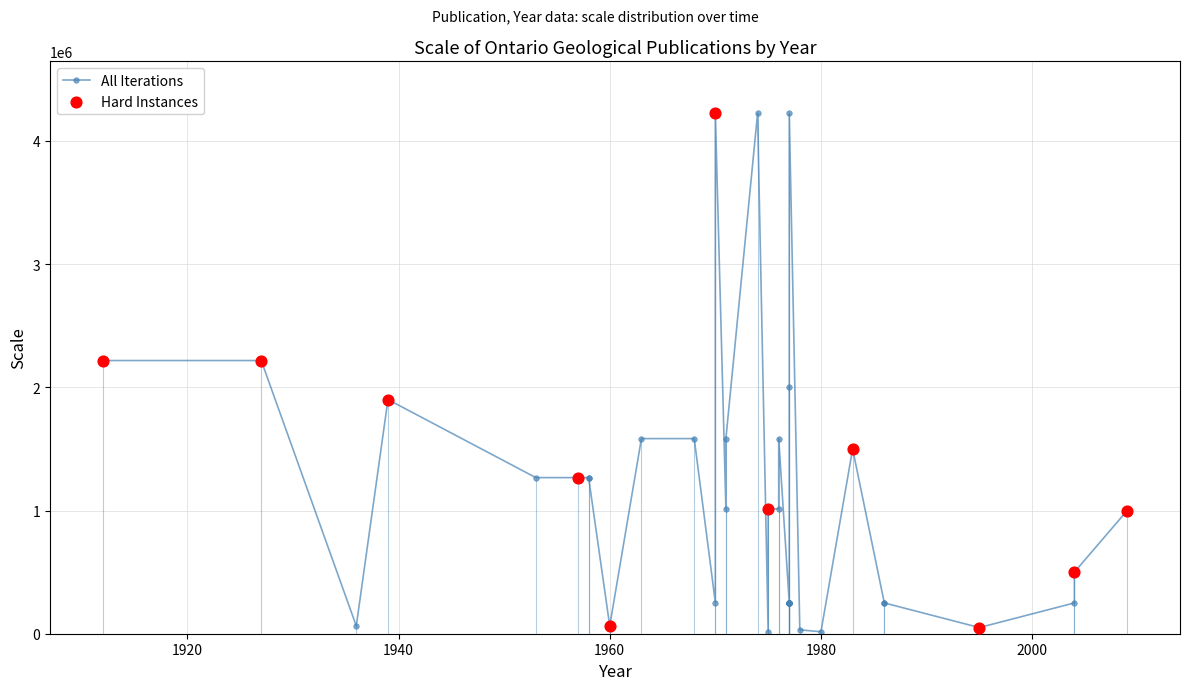

Which has a higher value, 1986 or 2004?

2004